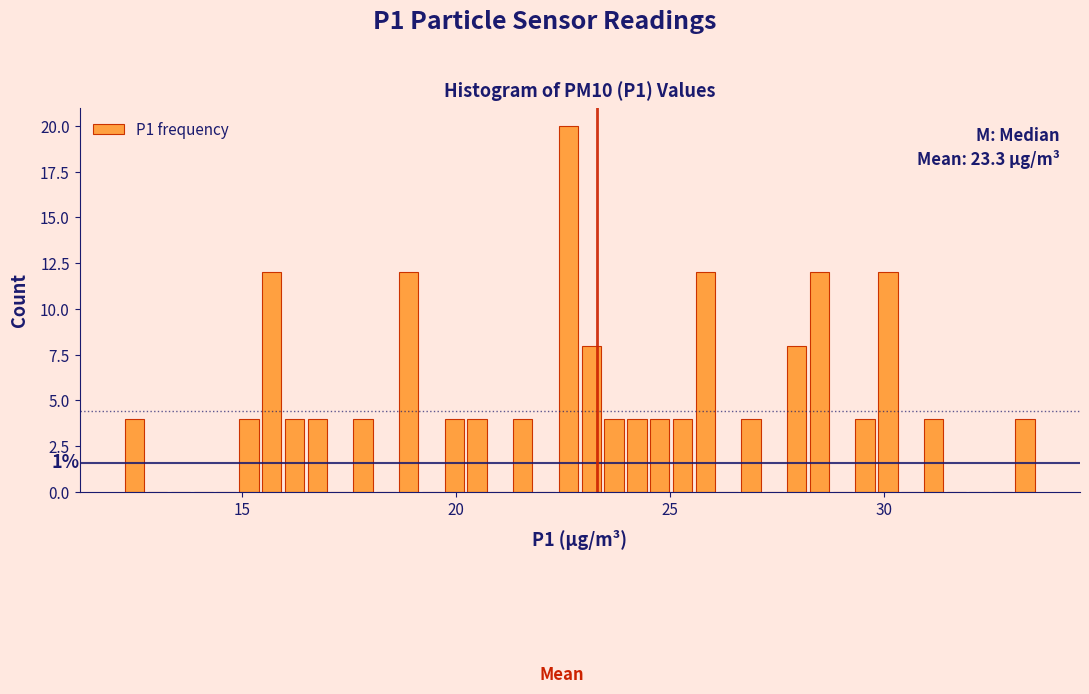

Read against the x-axis, roughly where is the centre of the tallest bar?

22.5